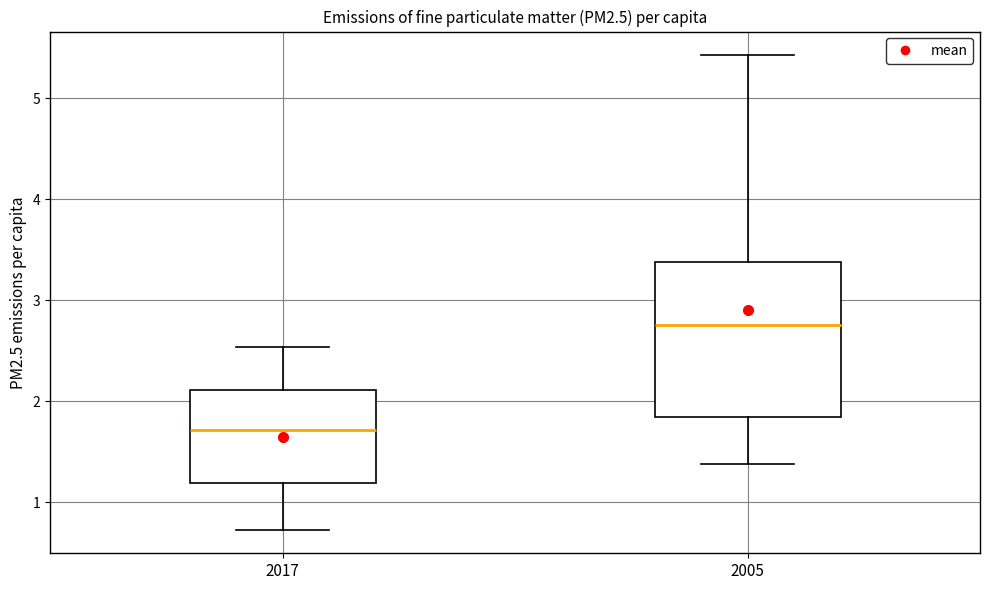

Where does the upper whisker of the box at x = 2005 end on the y-axis? The values are not printed on the chart, so give them approximately, as read against the axis.

5.4